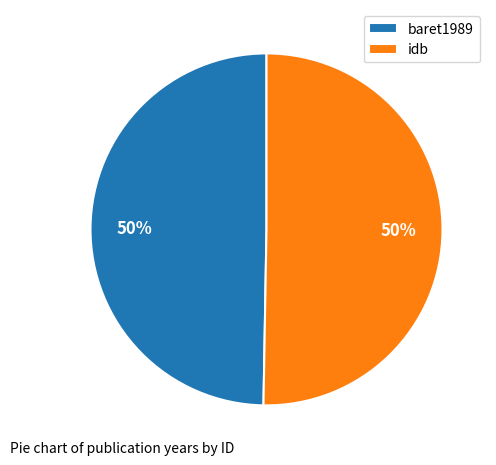

Is the sum of baret1989 and idb greater than half?

Yes